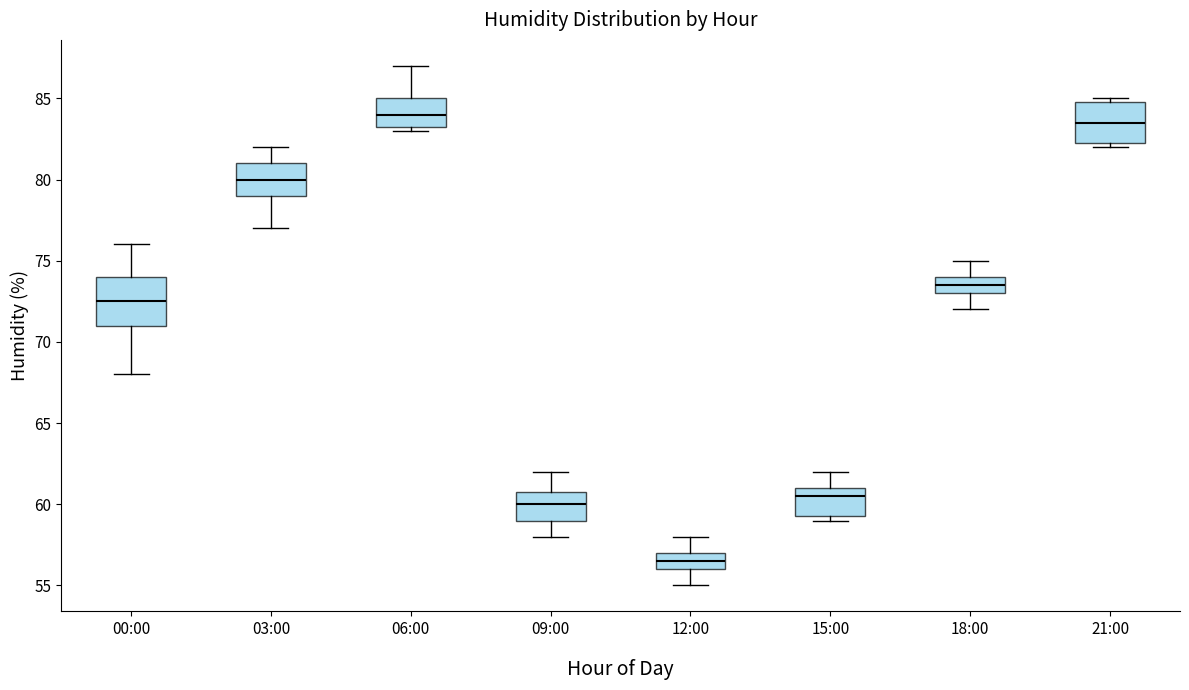

Reading left to right, transcribe this box plot: for each box, give where its median line is, the range the box spans, and where its two whiskers end, as read against the y-axis. The values are not printed on the chart, so give them approximately, as read against the axis.

00:00: median 72.5, box 71.0 to 74.0, whiskers 68.0 to 76.0
03:00: median 80.0, box 79.0 to 81.0, whiskers 77.0 to 82.0
06:00: median 84.0, box 83.5 to 85.0, whiskers 83.0 to 87.0
09:00: median 60.0, box 59.0 to 61.0, whiskers 58.0 to 62.0
12:00: median 56.5, box 56.0 to 57.0, whiskers 55.0 to 58.0
15:00: median 60.5, box 59.5 to 61.0, whiskers 59.0 to 62.0
18:00: median 73.5, box 73.0 to 74.0, whiskers 72.0 to 75.0
21:00: median 83.5, box 82.5 to 85.0, whiskers 82.0 to 85.0 (just above the box's upper edge)